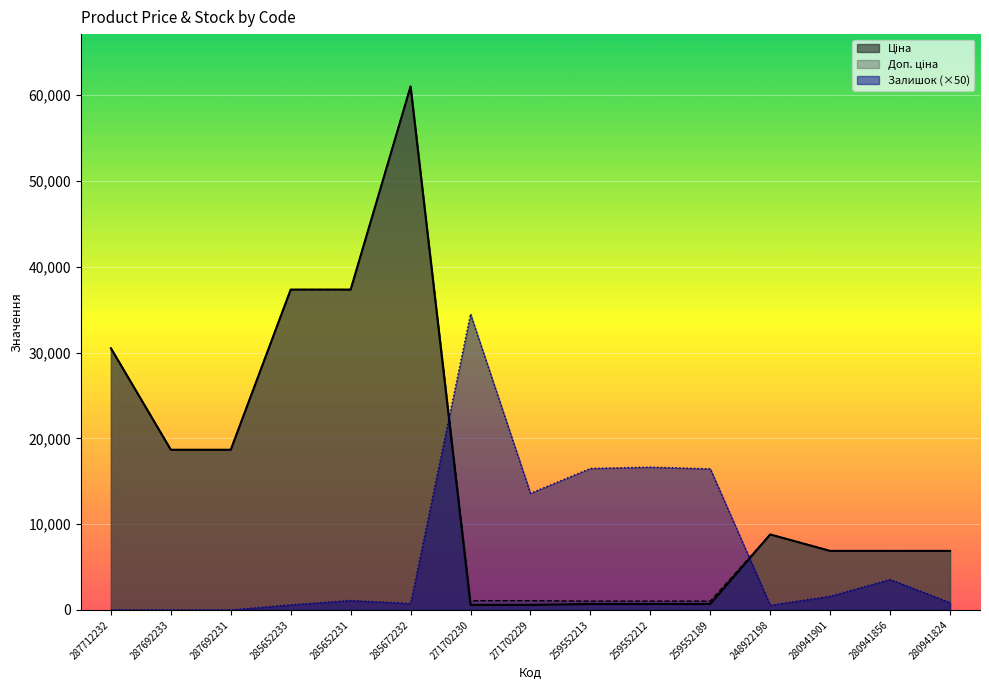

The Залишок series shows 600.0 at 285652233. True or false?

True